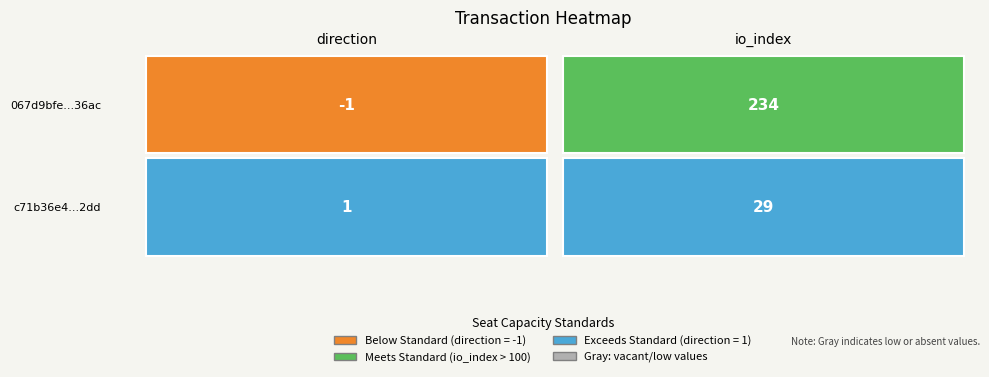

At how many categories does at least one series exceed 15?

1